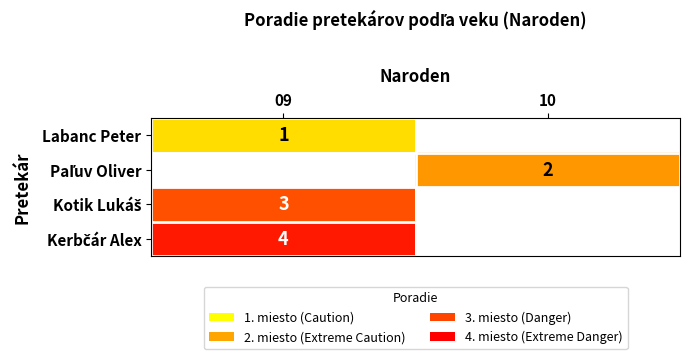

Which series has the widest spread of values?

Labanc Peter